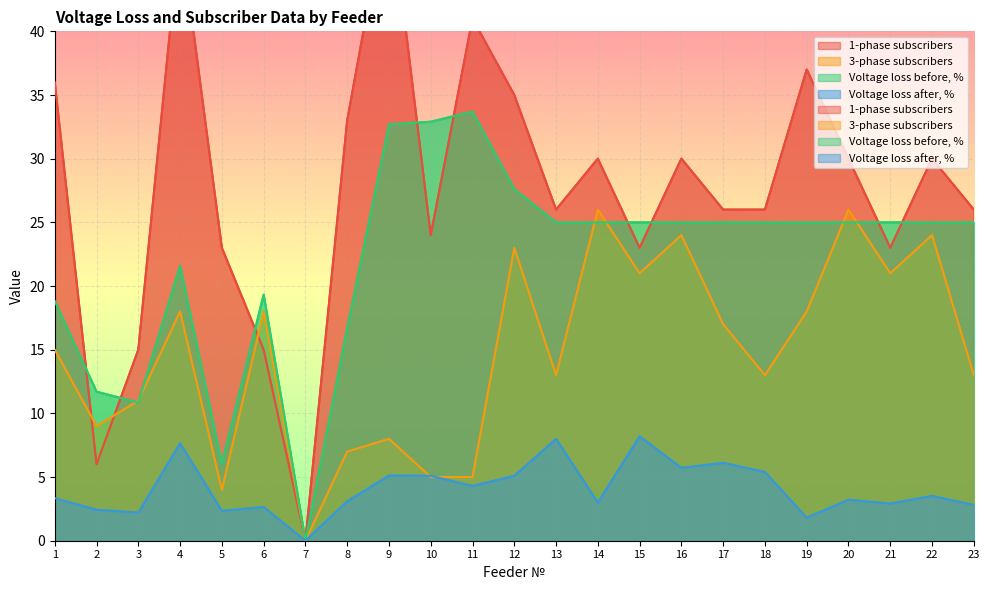

Which has a higher value, 1 or 22?

1